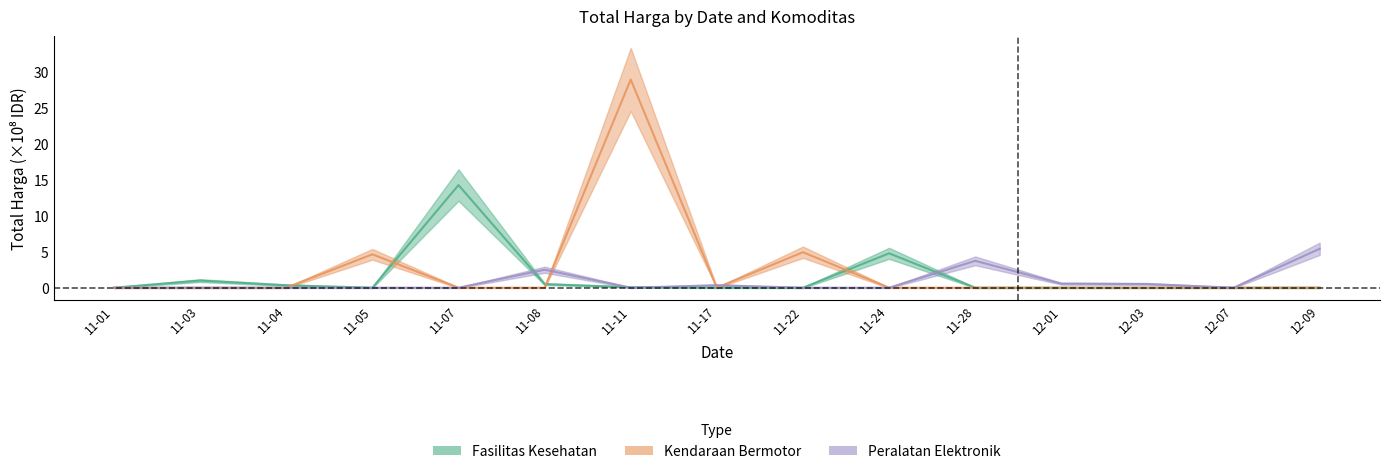

Between which two adjacent categories do Peralatan Elektronik and Kendaraan Bermotor first intersect?

11-08 and 11-11